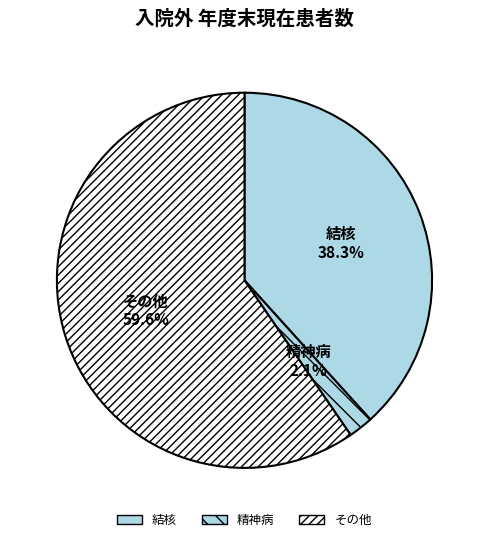

Is the sum of 結核 and 精神病 greater than half?

No